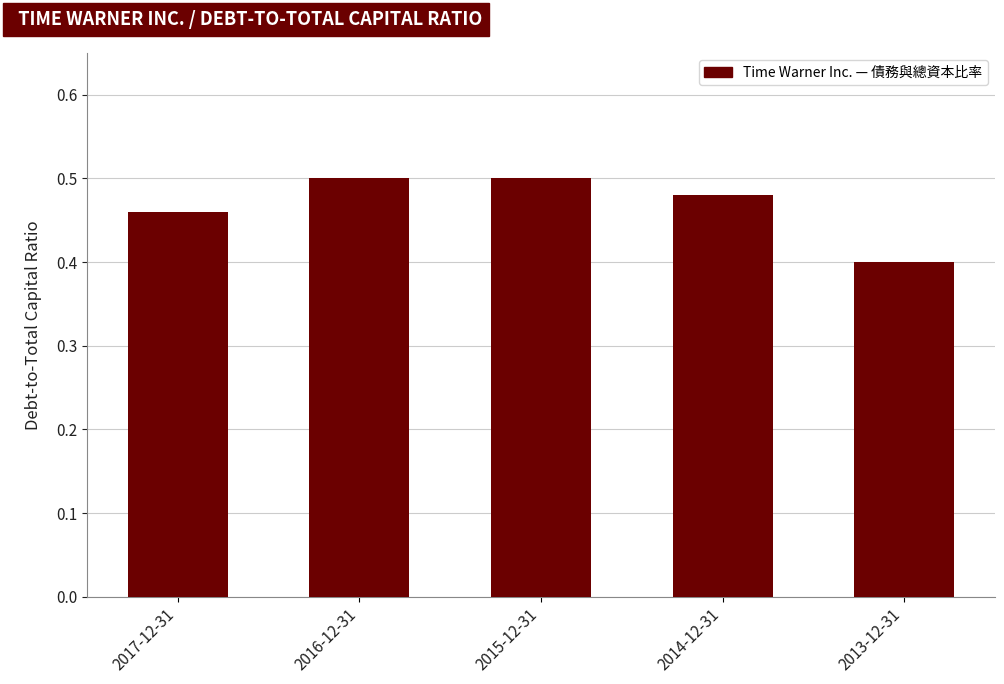

Between 2017-12-31 and 2013-12-31, which is larger?

2017-12-31